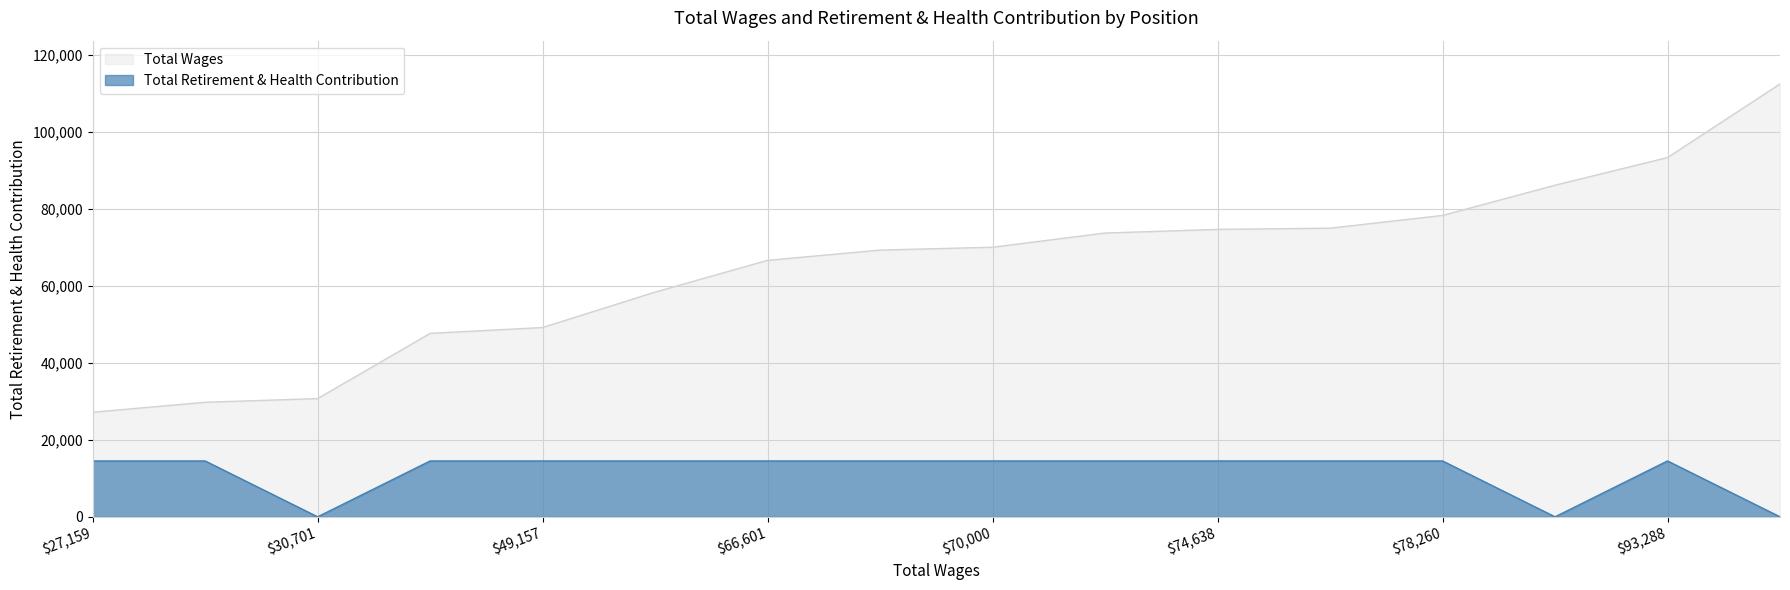

True or false: Total Retirement & Health Contribution and Total Wages cross at least once.

False